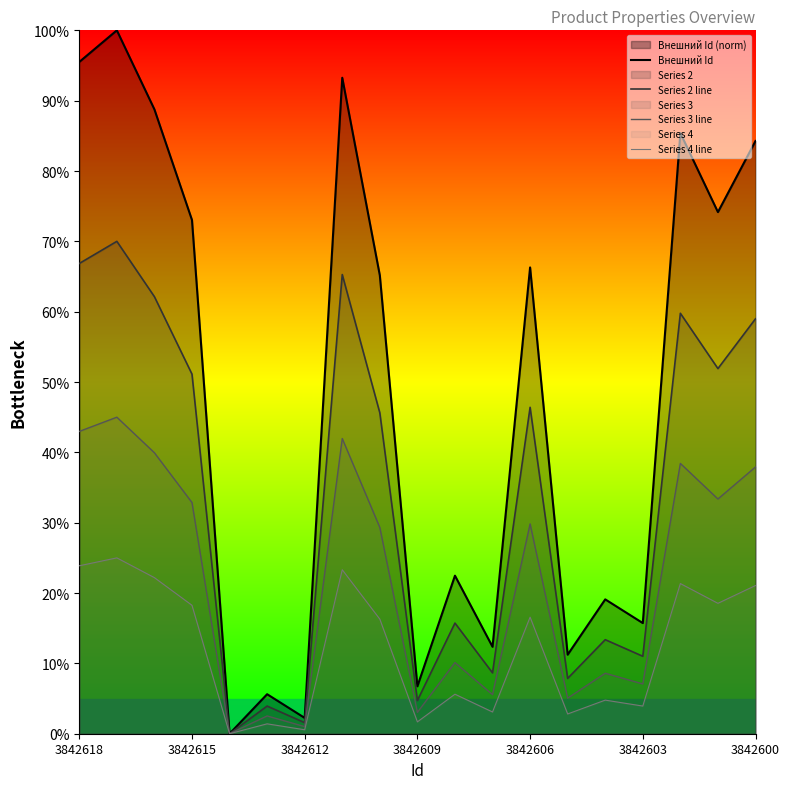

At which label does Series 2 line first exceed 45?

3842618